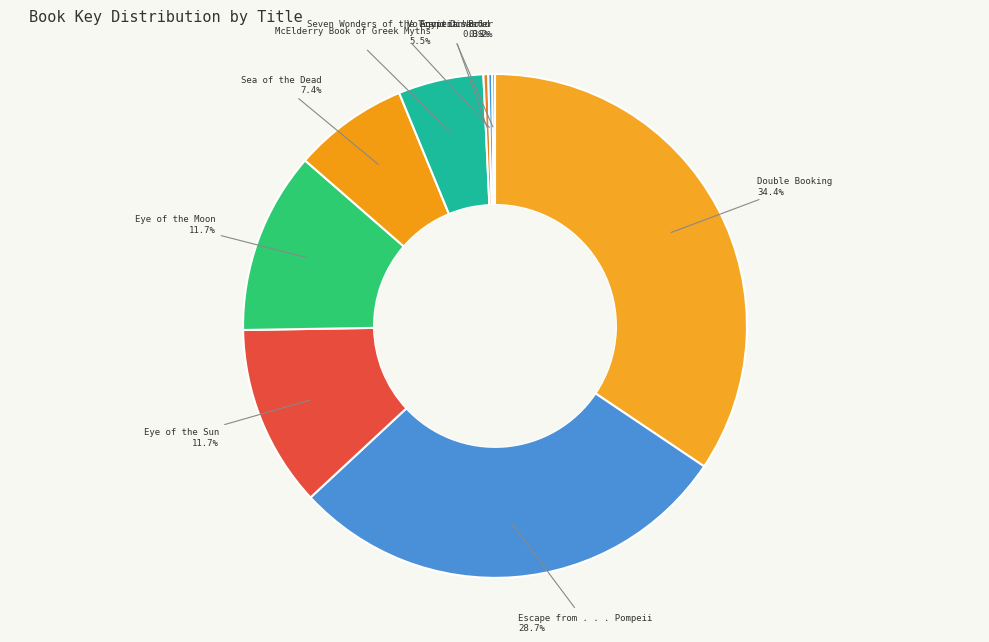

Count the number of slices in the pie.

9